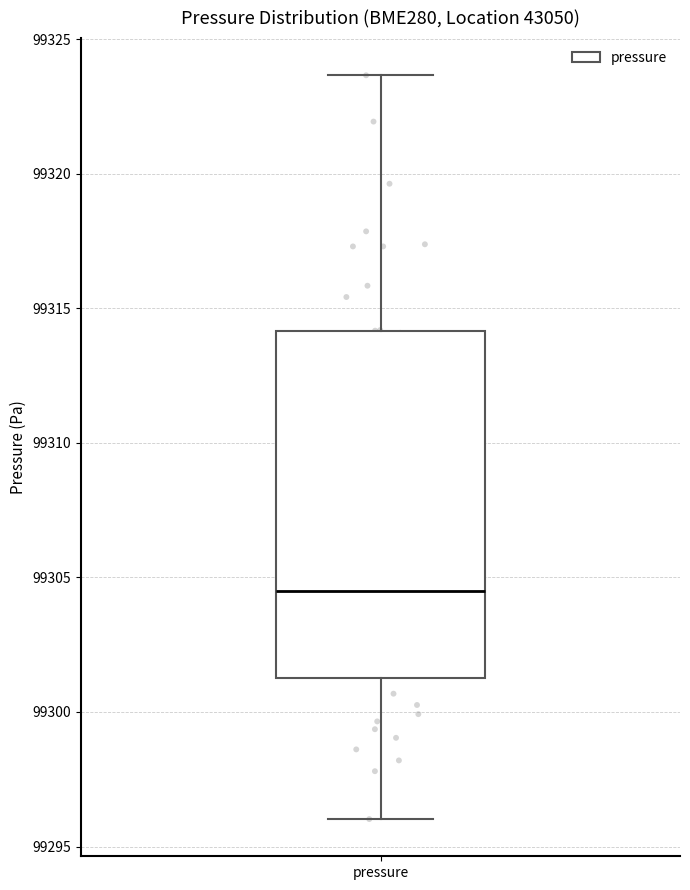

Where does the upper whisker of the box for pressure end on the y-axis? The values are not printed on the chart, so give them approximately, as read against the axis.

99323.5